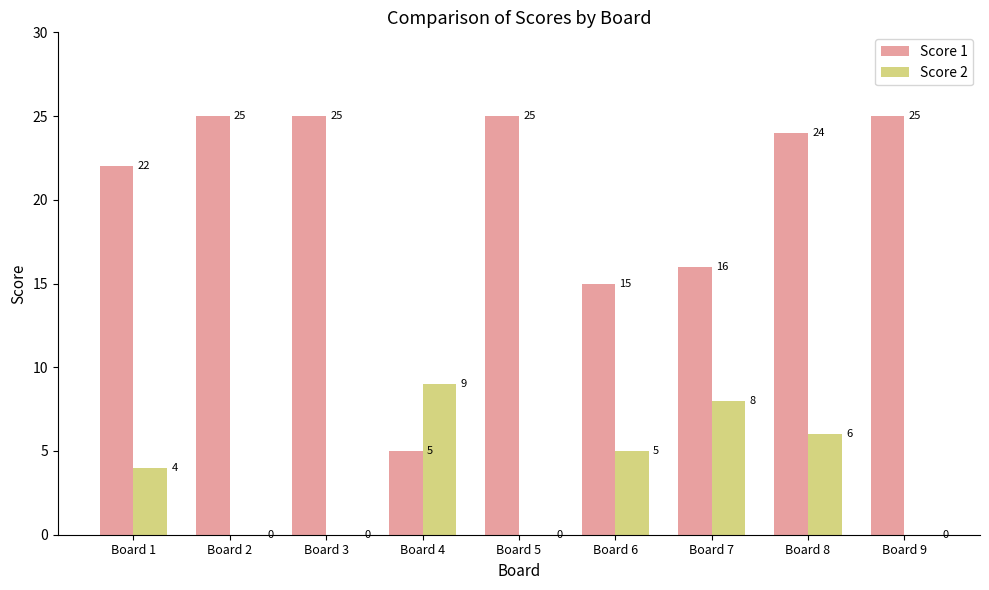

What is the highest value of the Score 1 series?

25